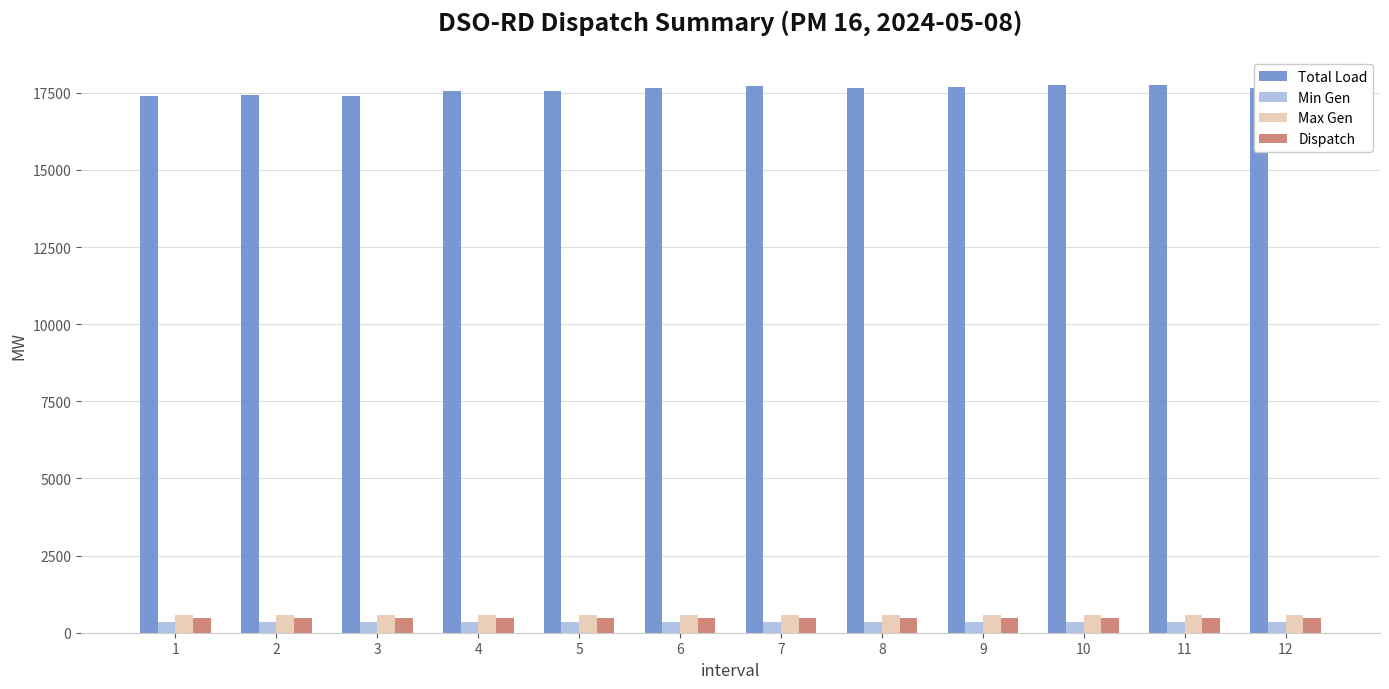

What is the value of the Dispatch bar at the 7th from the left?

473.0